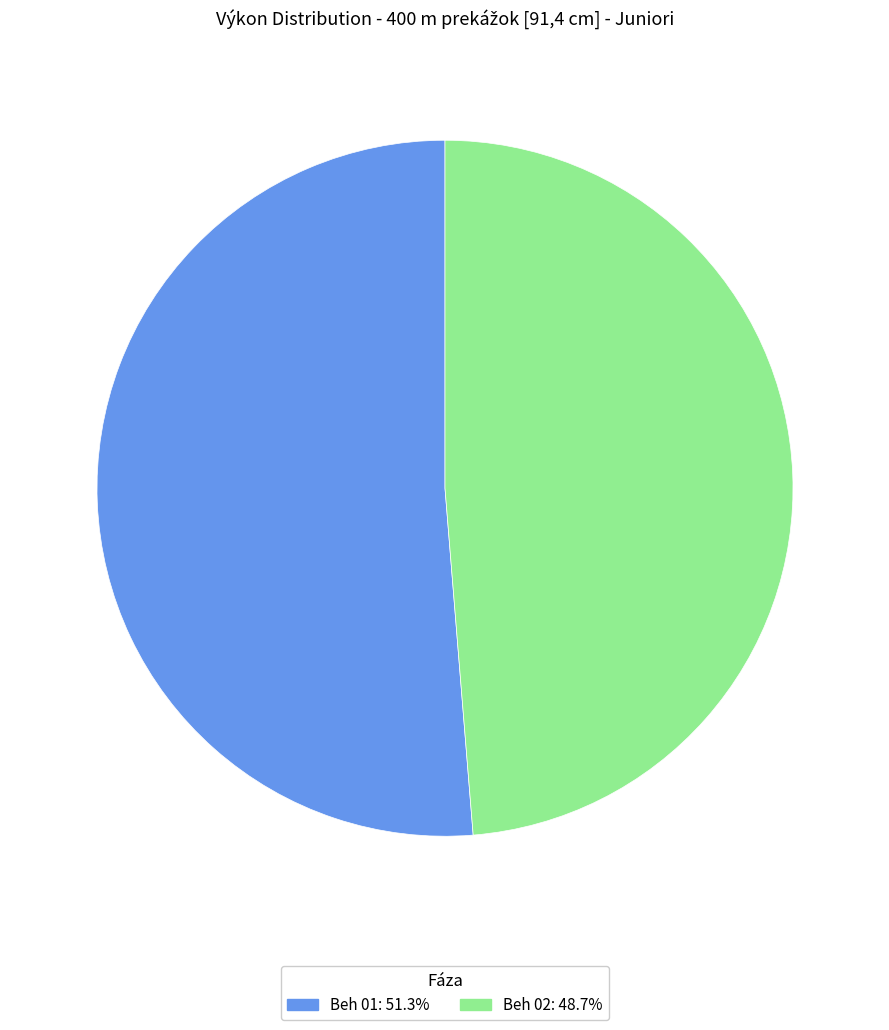

Combined, do Beh 02: 48.7% and Beh 01: 51.3% account for over 50%?

Yes